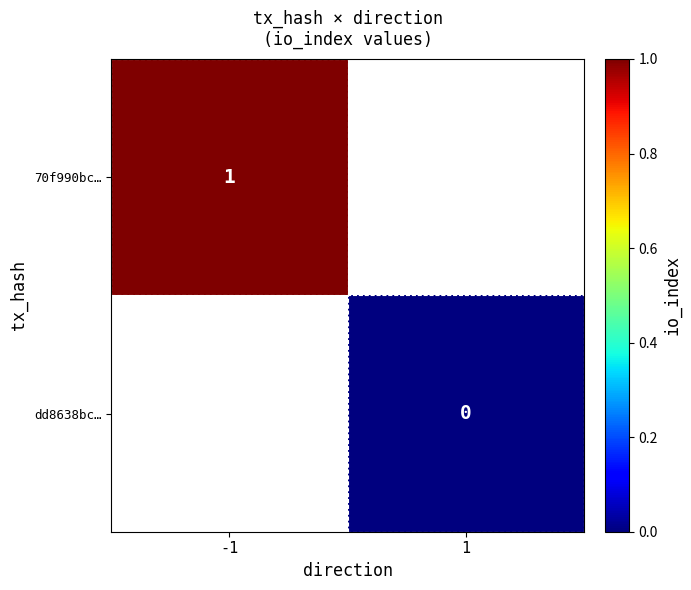

Is it true that 70f990bc… equals 1 at -1?

True